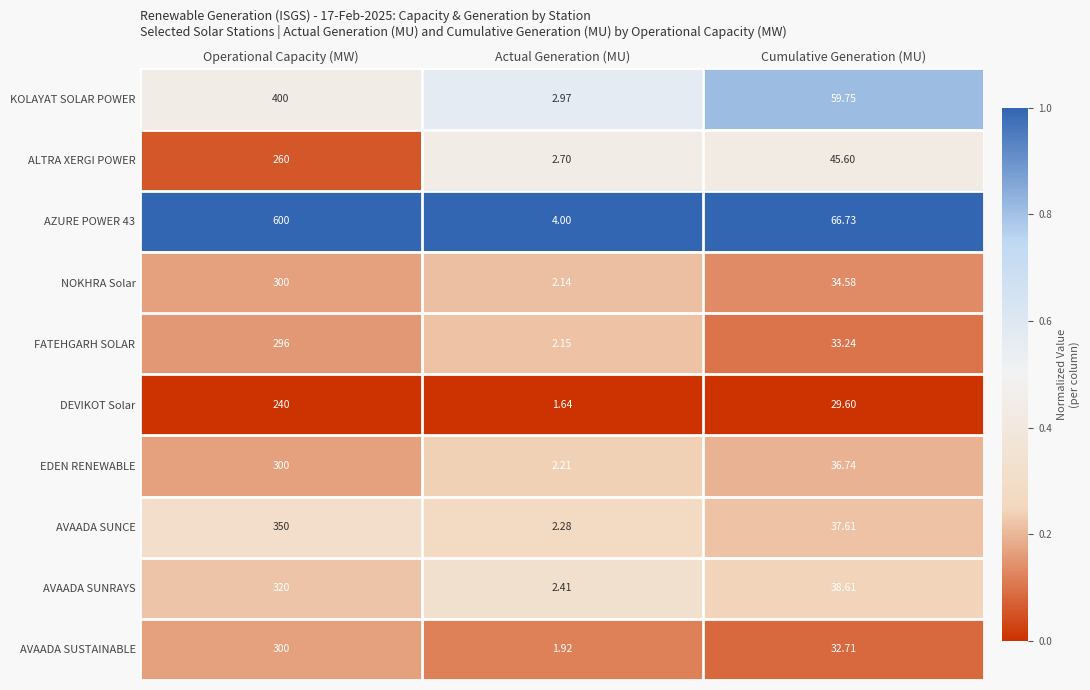

List the labels in order of AVAADA SUNRAYS value, largest first.

Operational Capacity (MW), Cumulative Generation (MU), Actual Generation (MU)